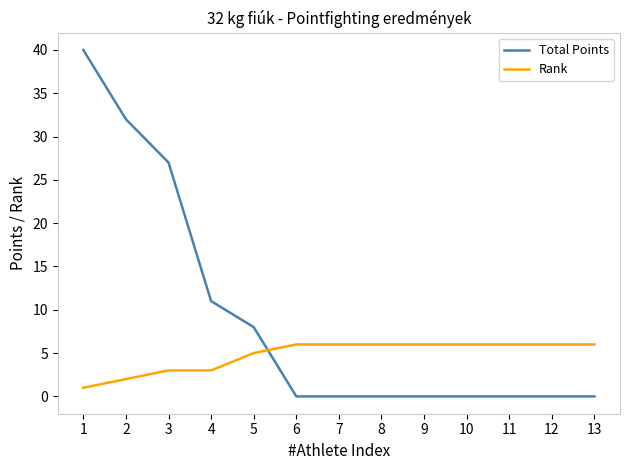

What is the sum of all Rank values?

62